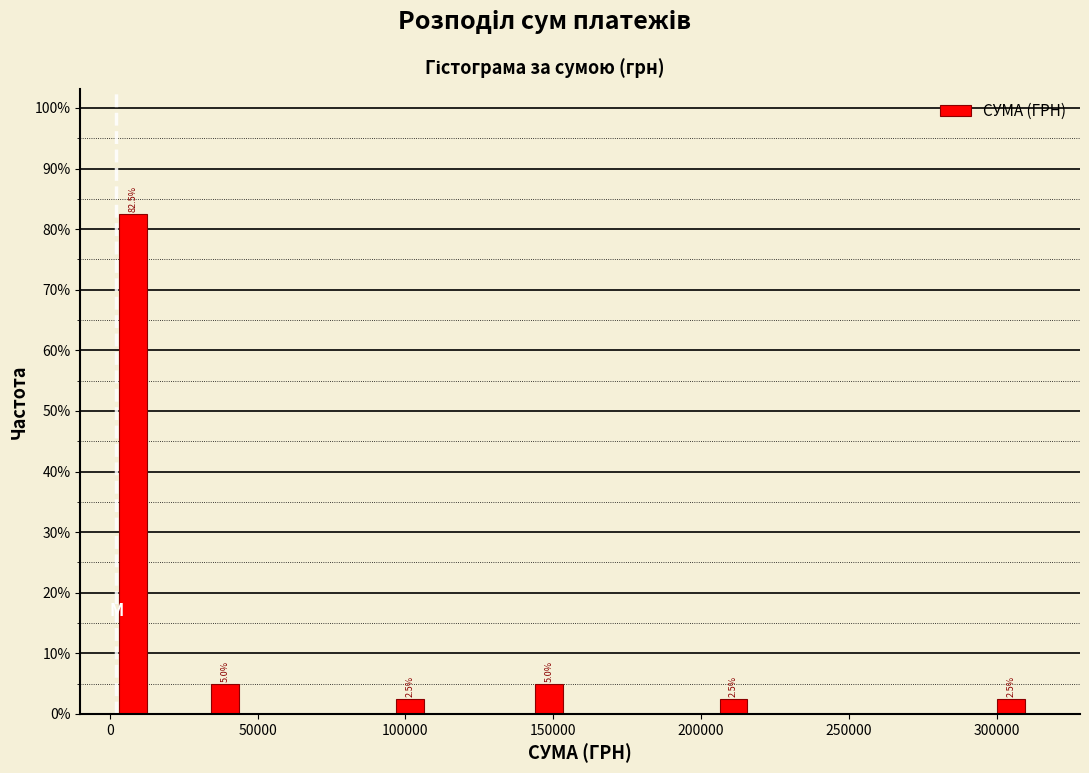

Around what value on the x-axis is the tallest bar? Give the approximate position of its centre, as read against the axis.

10000